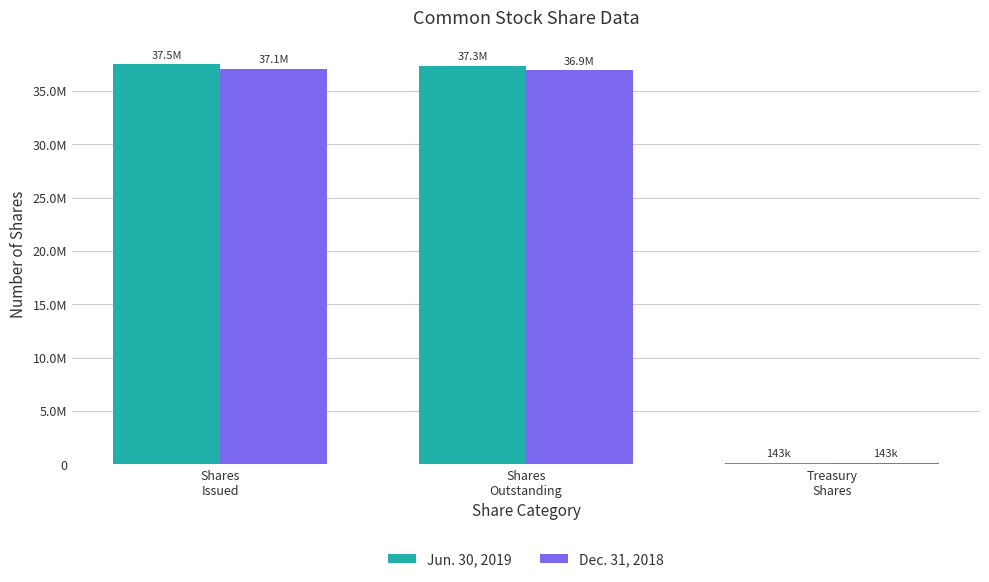

What are all the series names shown in the legend?

Jun. 30, 2019, Dec. 31, 2018